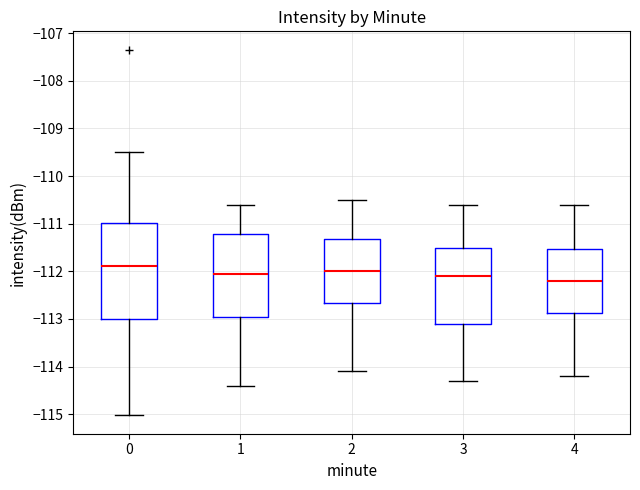

Which box's median line is the highest?

0